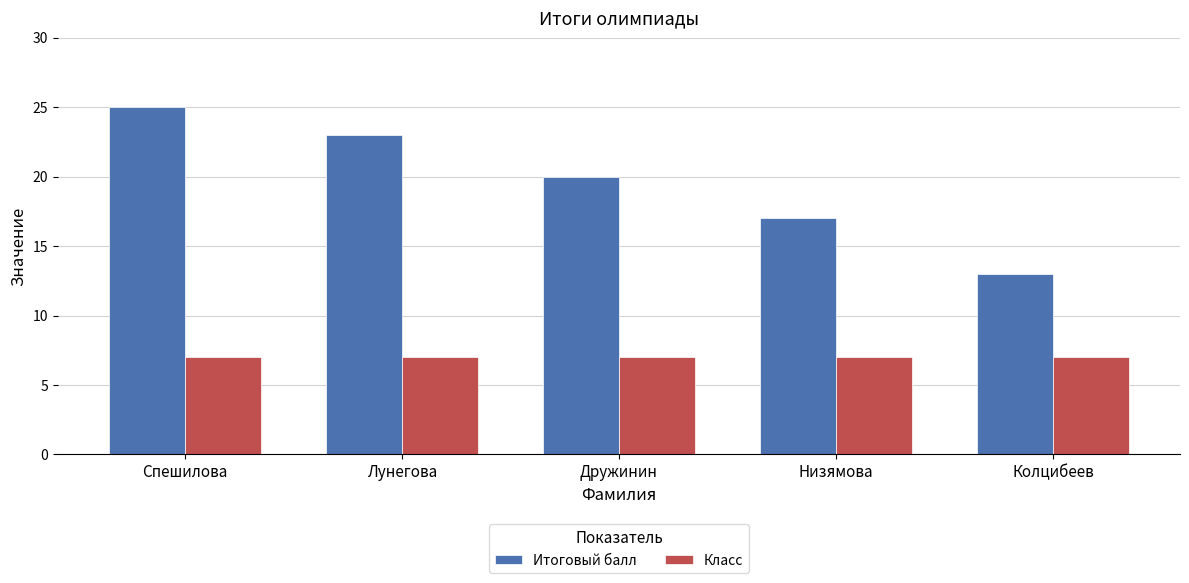

How many bars are there in total?

10